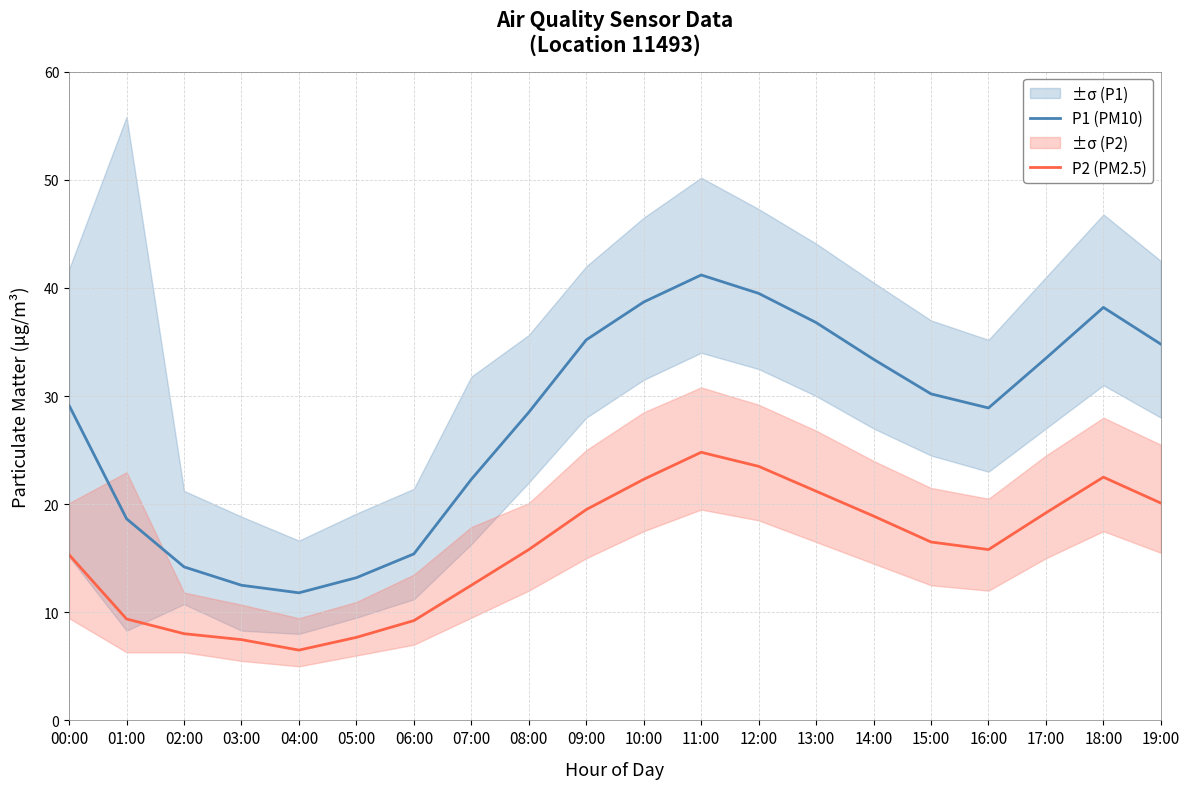

What are all the series names shown in the legend?

P1 (PM10), P2 (PM2.5)